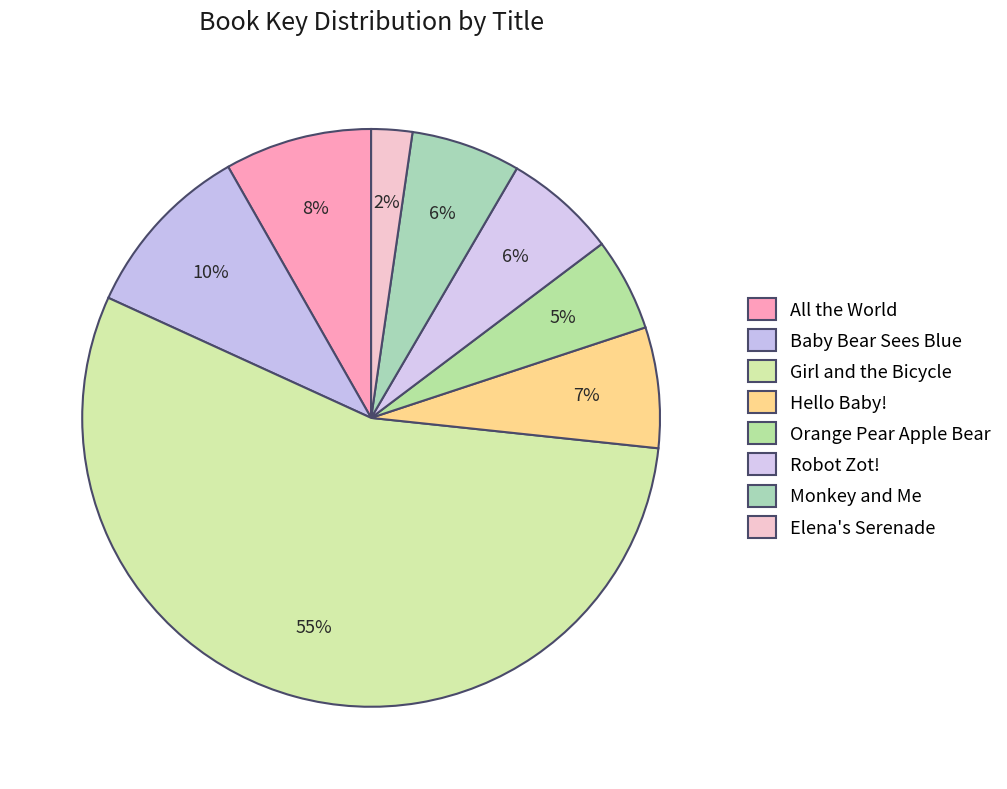

Is there a majority slice in this chart?

Yes